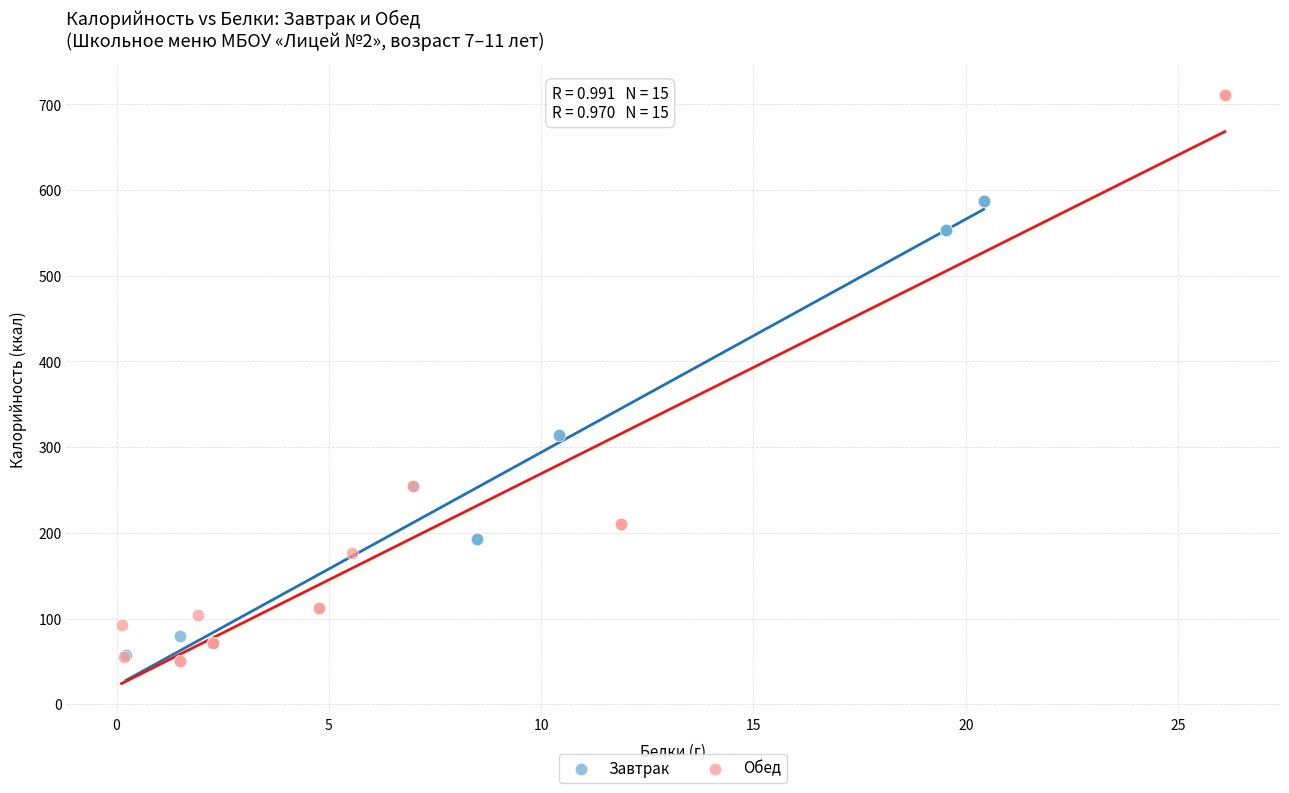

Which series has the largest Y range (max minus min)?

Обед